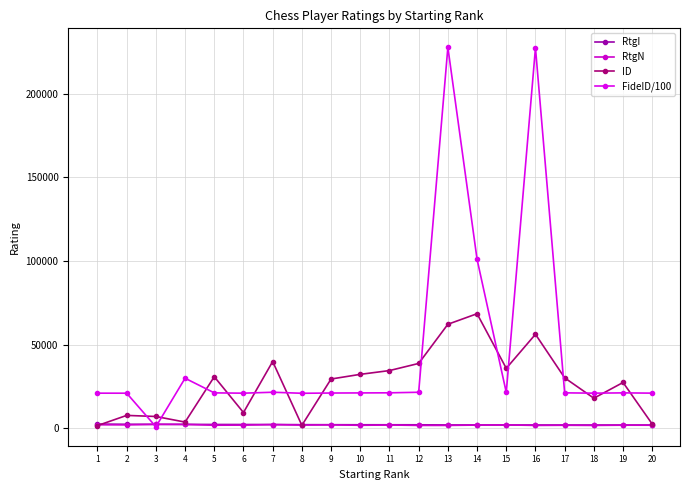

Which has a higher value, 13 or 4?

4